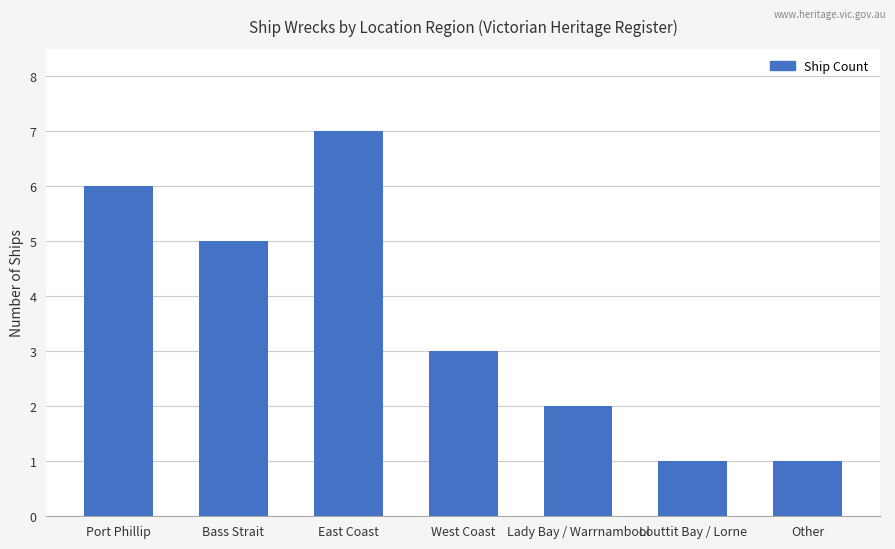

What is the smallest value displayed?

1